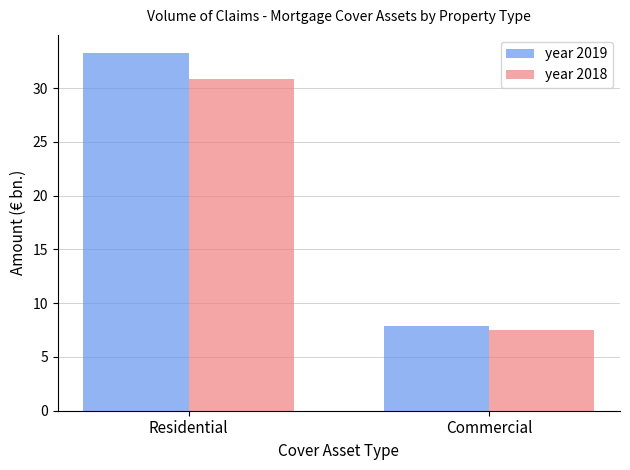

At how many categories does at least one series exceed 13?

1